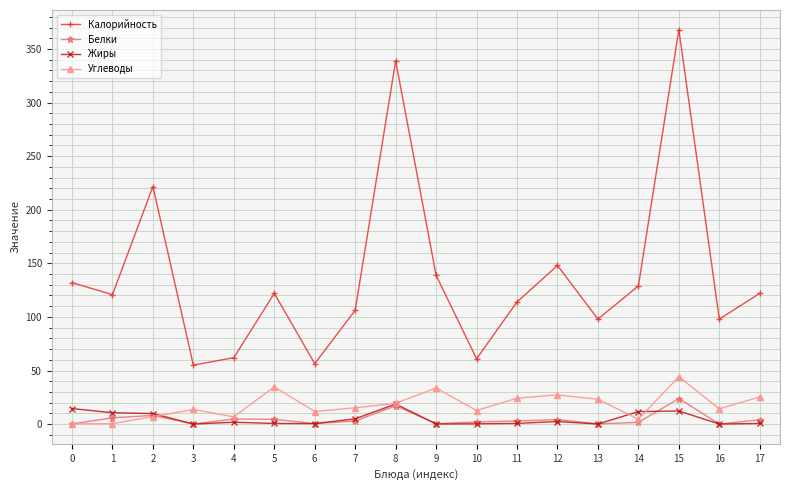

True or false: Жиры and Калорийность intersect in this chart.

False